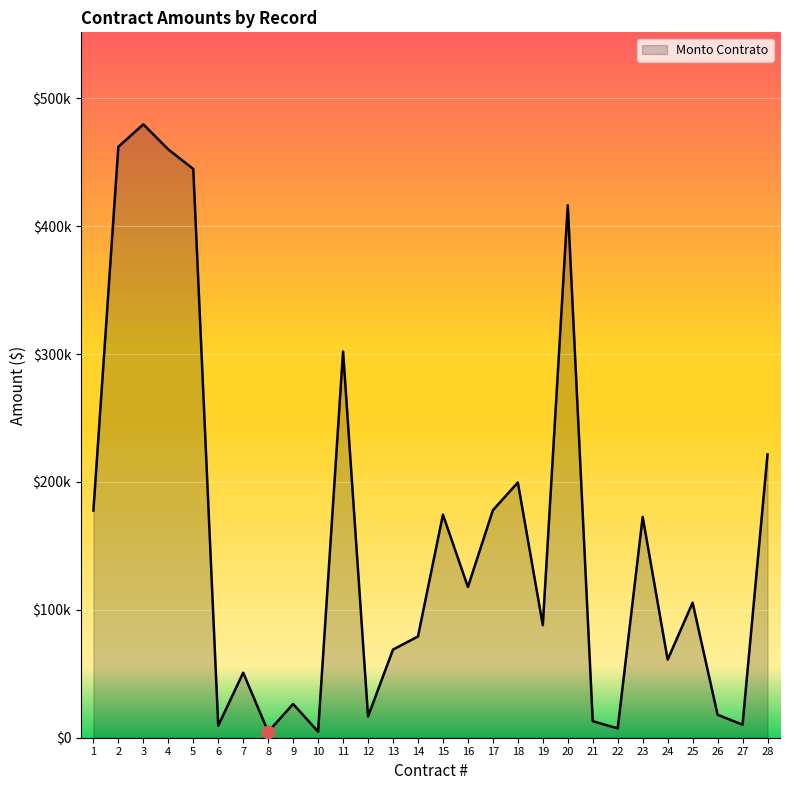

Approximately how many times larger is the value at 16 compared to 5?

0.3